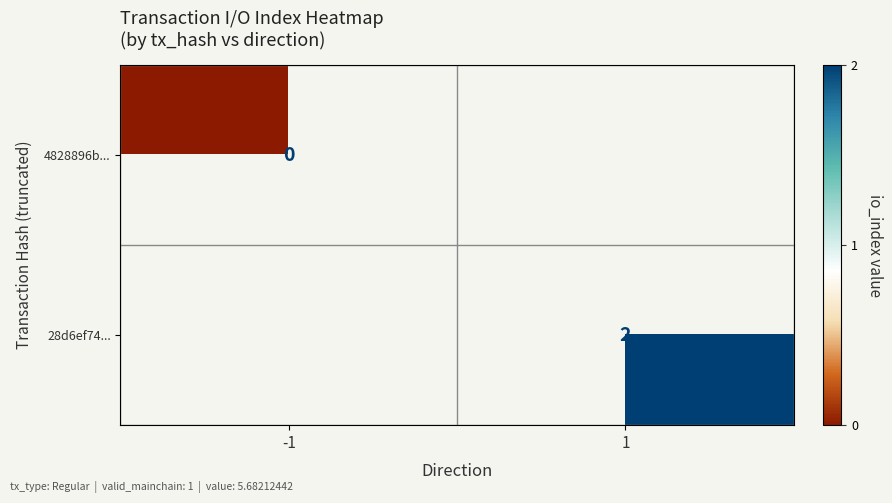

True or false: 28d6ef74... has a value of 2 at 1.

True